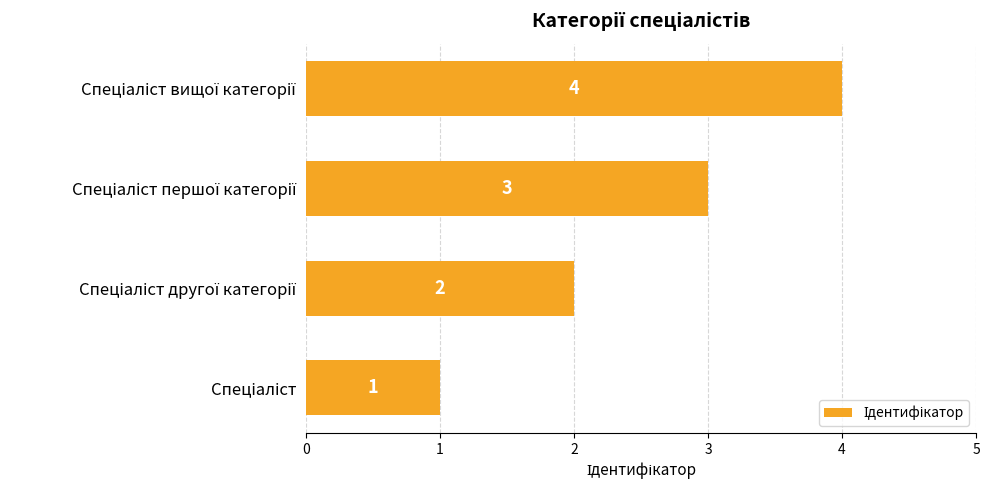

What is the sum of all values?

10